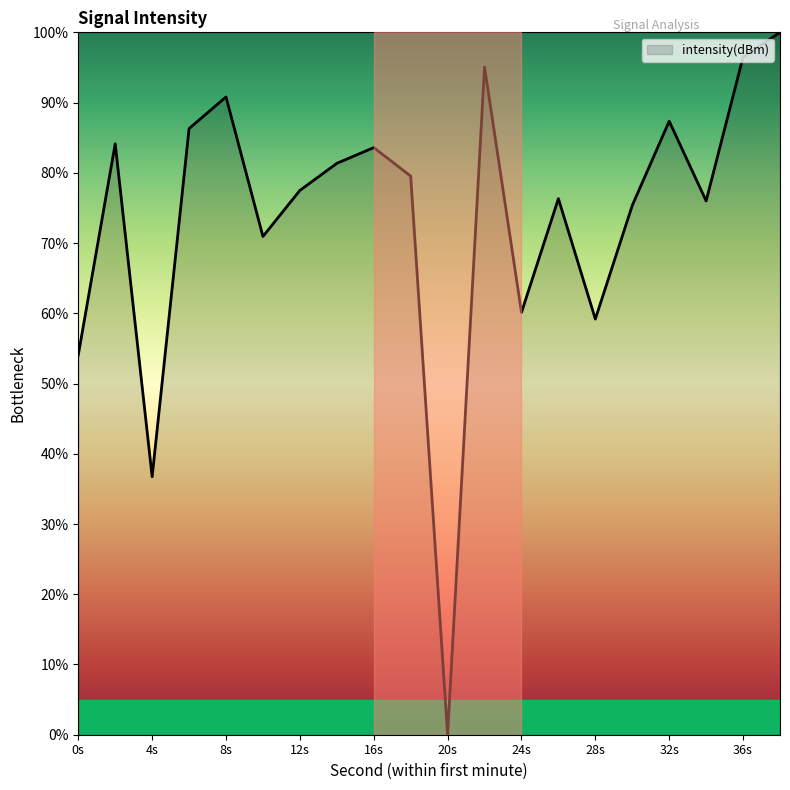

What is the sum of all values?

1470.8